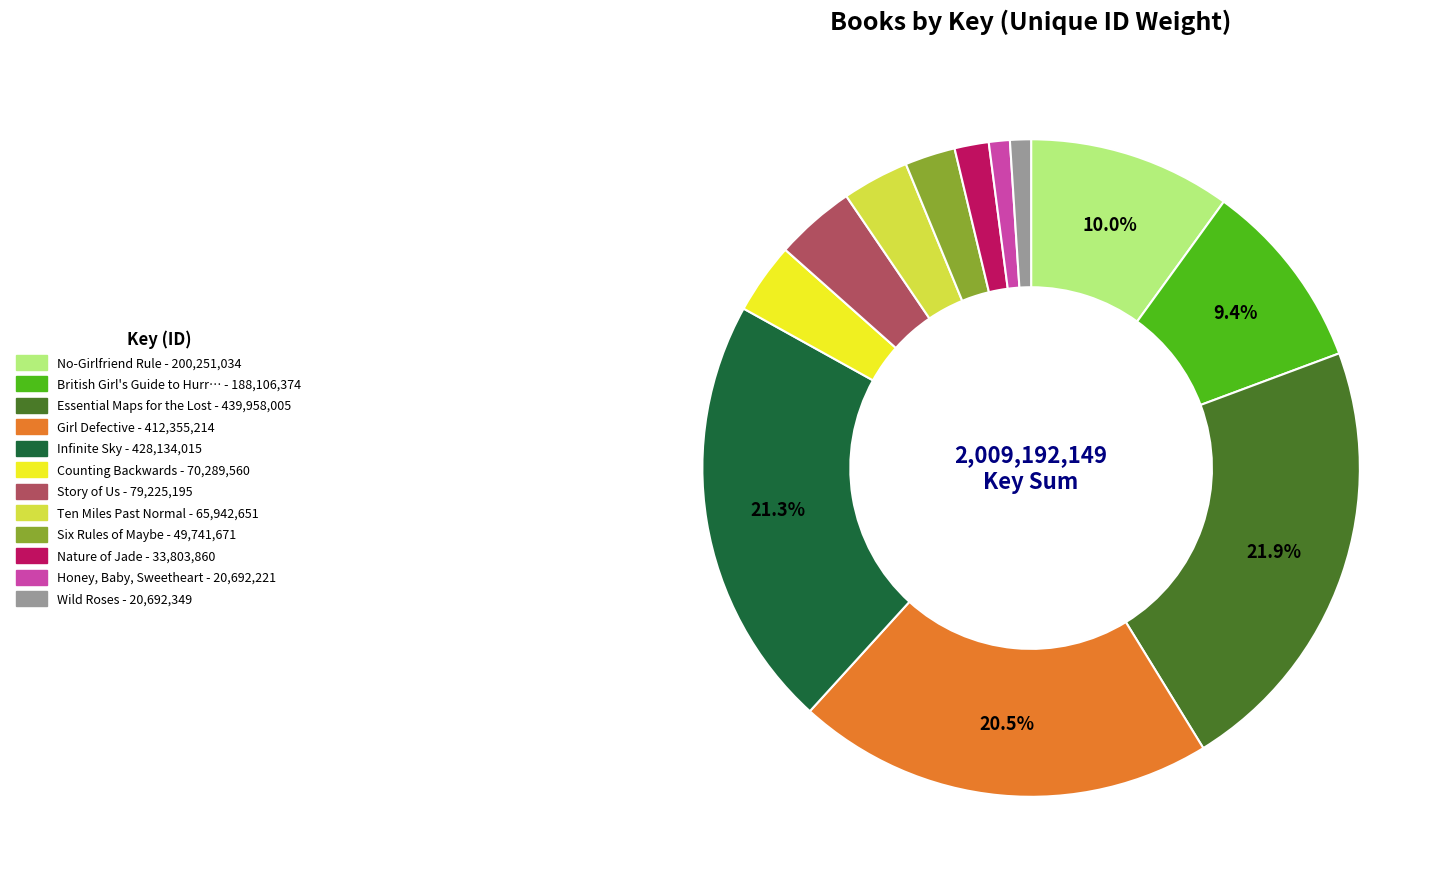

Is there a majority slice in this chart?

No